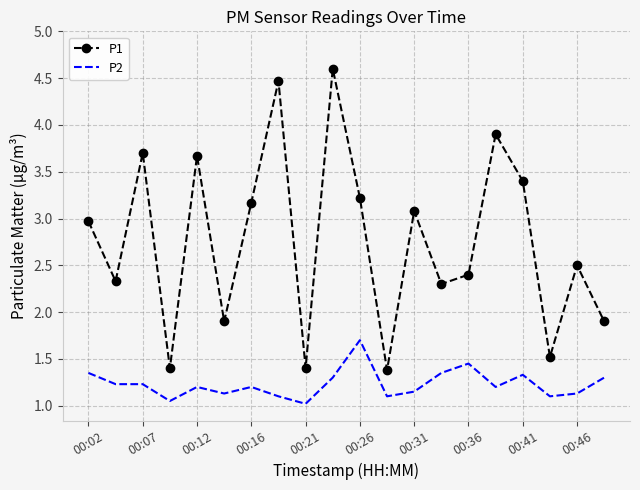

True or false: P2 and P1 intersect in this chart.

False